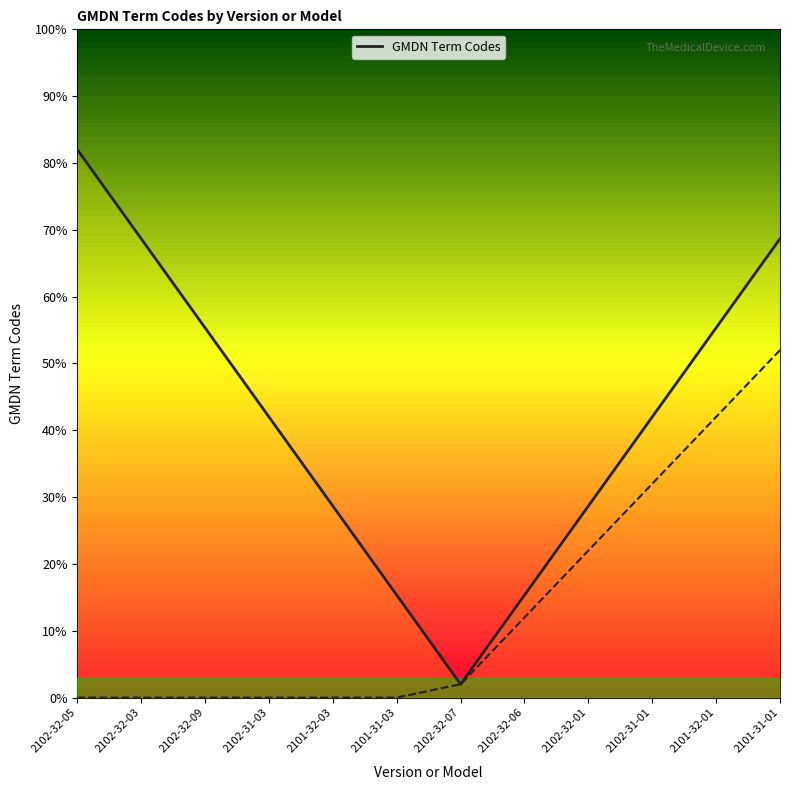

What position from the right is 2102-32-09?

10